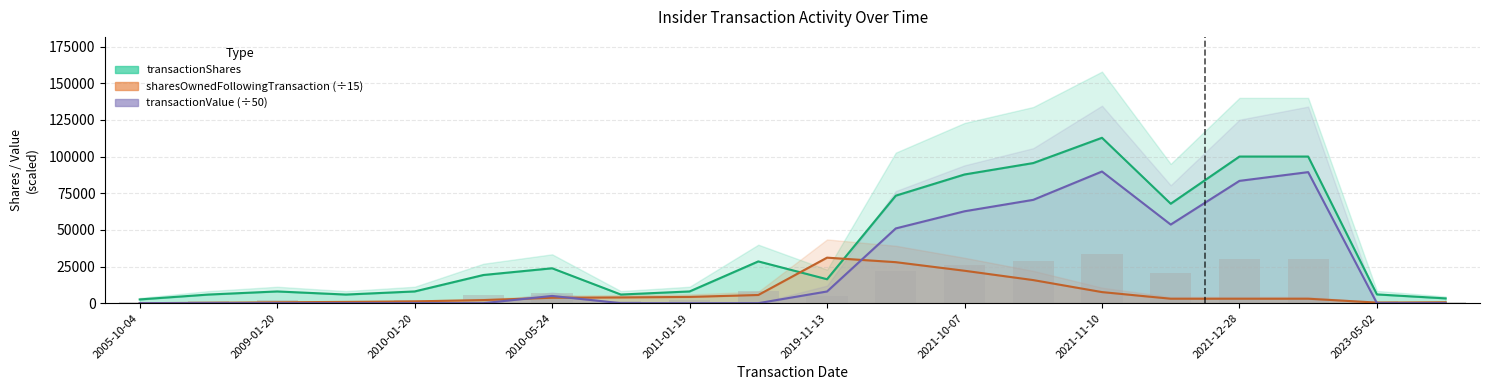

True or false: transactionShares has a value of 16330.0 at 2019-11-13.

True